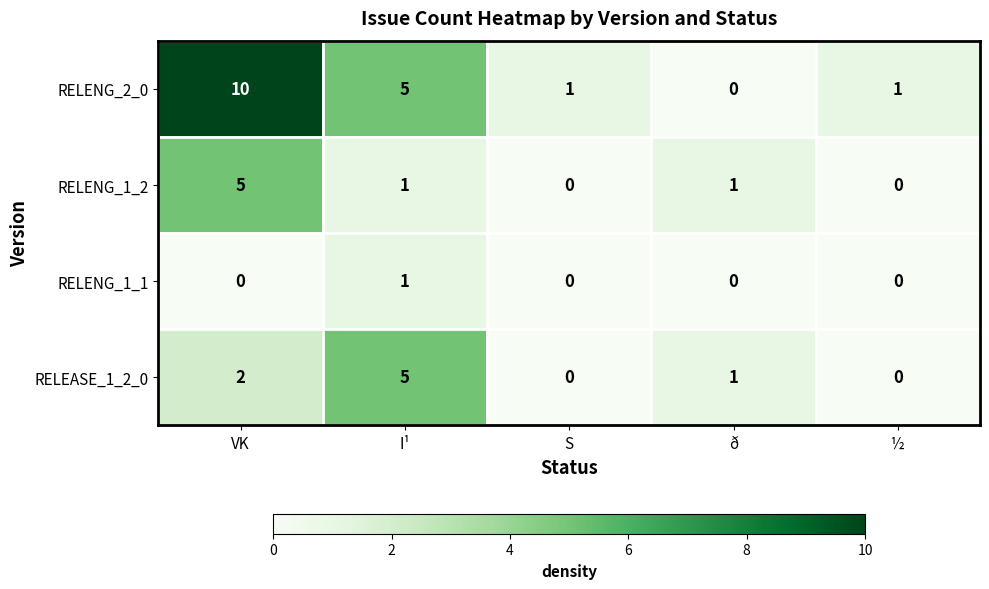

What is the average value of the RELENG_2_0 series?

3